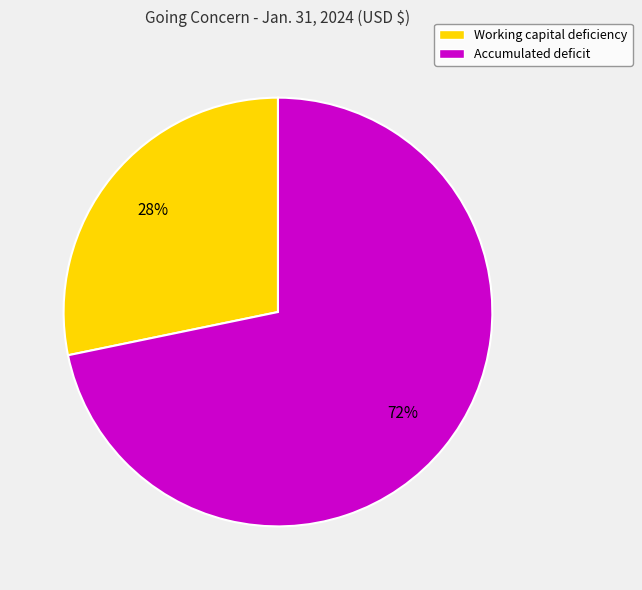

What is the largest slice in the pie chart?

Accumulated deficit